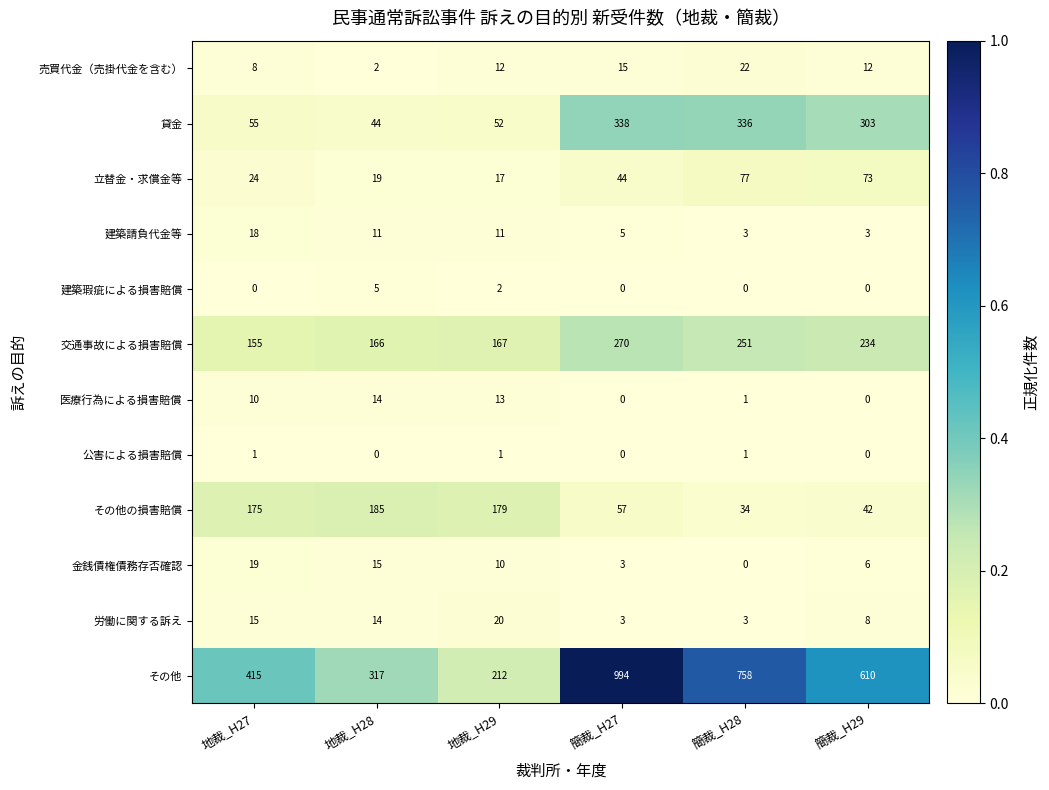

The 売買代金（売掛代金を含む） series shows 0 at 地裁_H28. True or false?

False